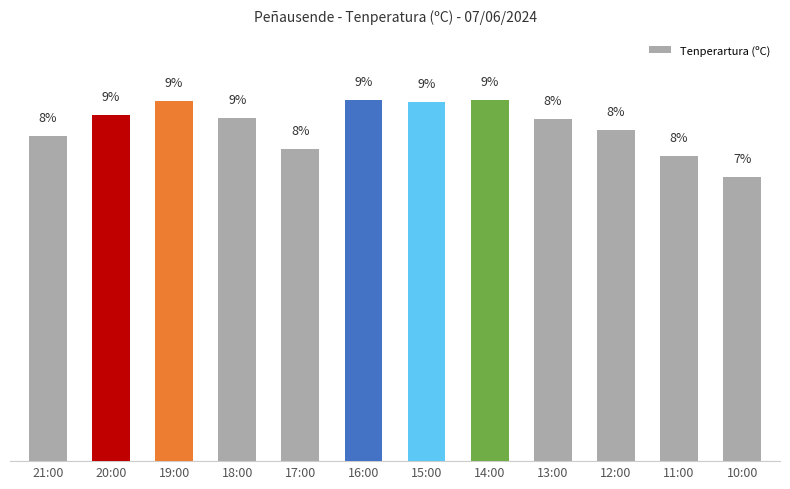

Where does the data first go above 8?

21:00